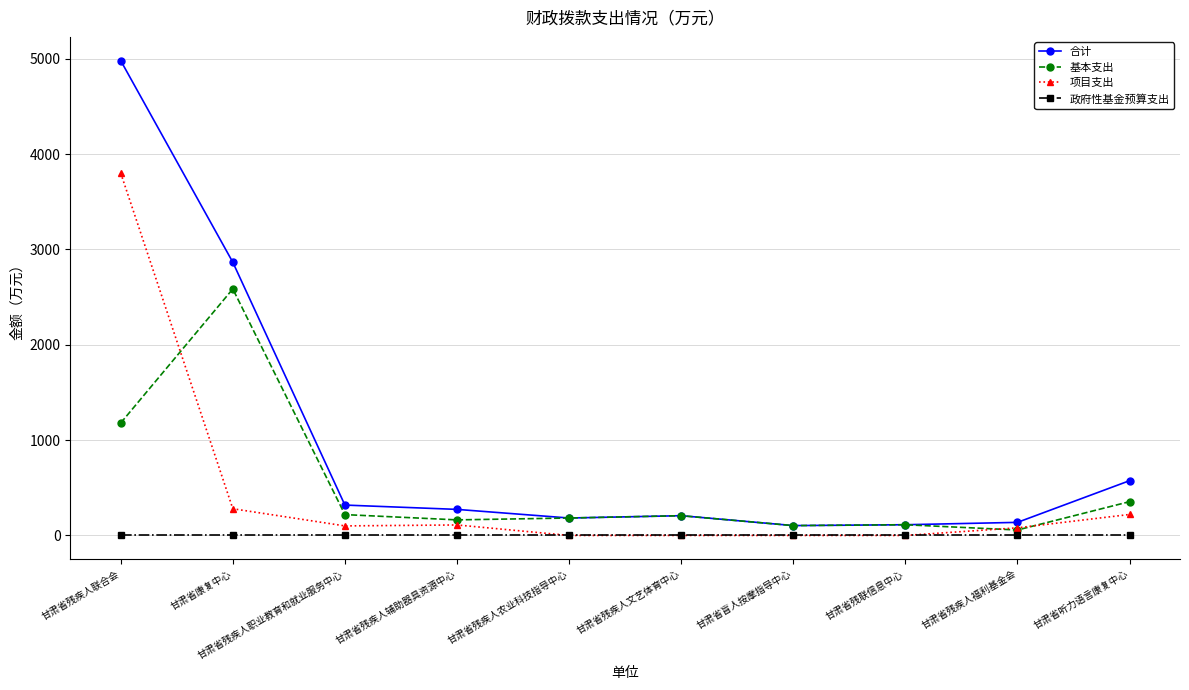

How many lines are shown in the chart?

4